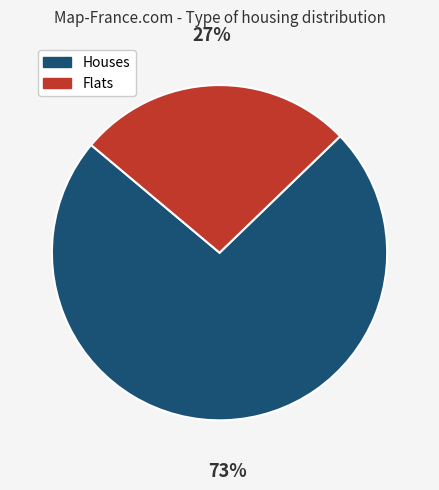

Is it true that Houses is 73% of the pie?

True